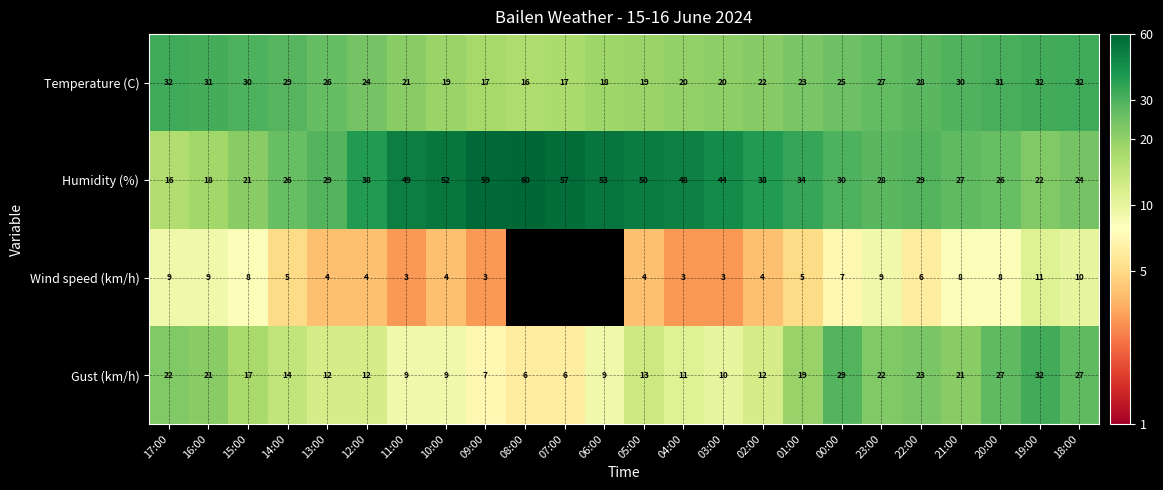

Read the Gust (km/h) value at 19:00, to the nearest 10.

30